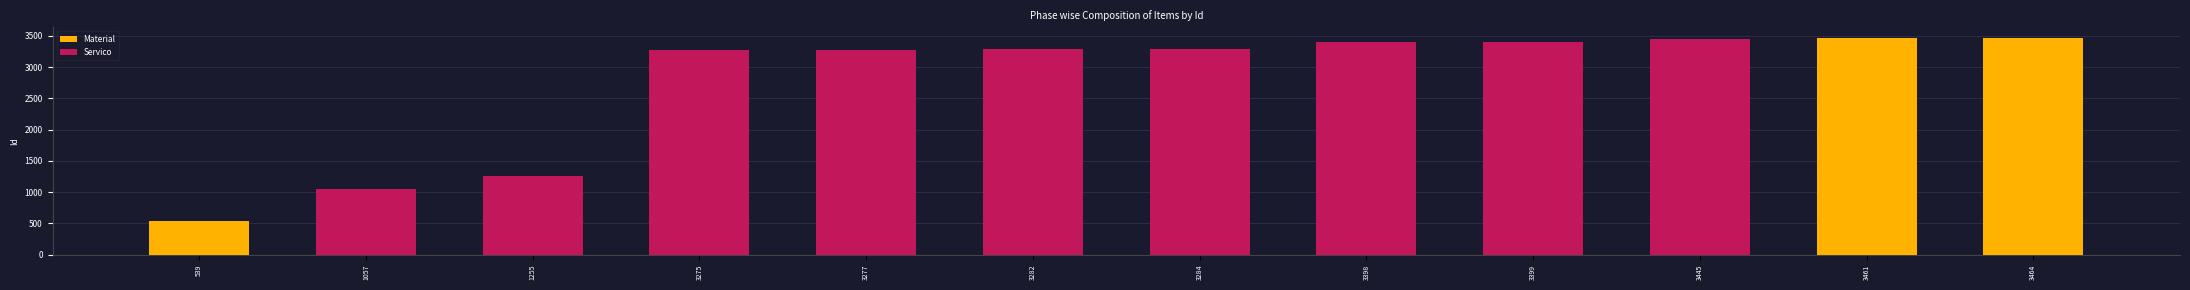

What is the greatest value displayed?

3464